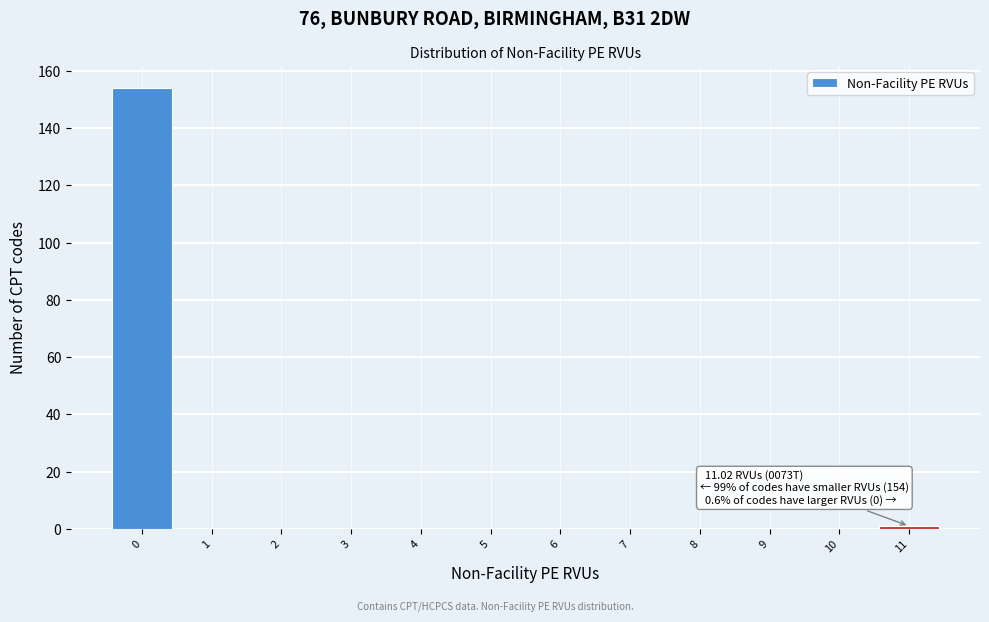

Reading right to left, extract all data points from this chart.

11=1	10=0	9=0	8=0	7=0	6=0	5=0	4=0	3=0	2=0	1=0	0=154